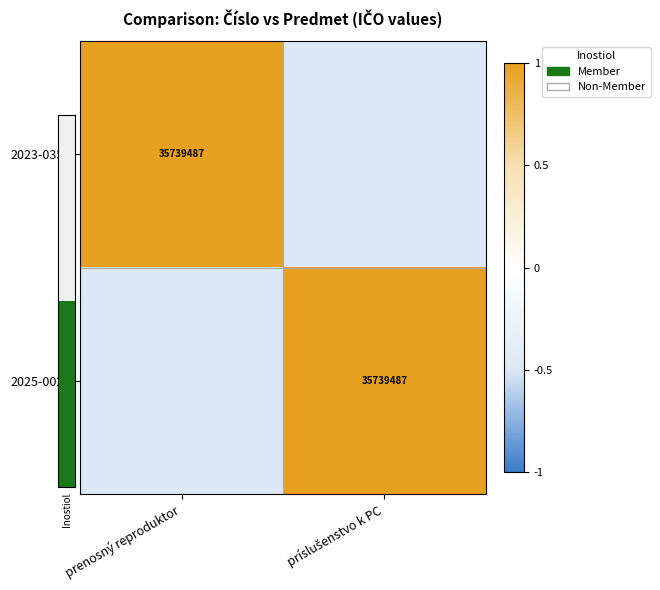

True or false: 2023-0350 has a value of 35739487.0 at prenosný reproduktor.

True